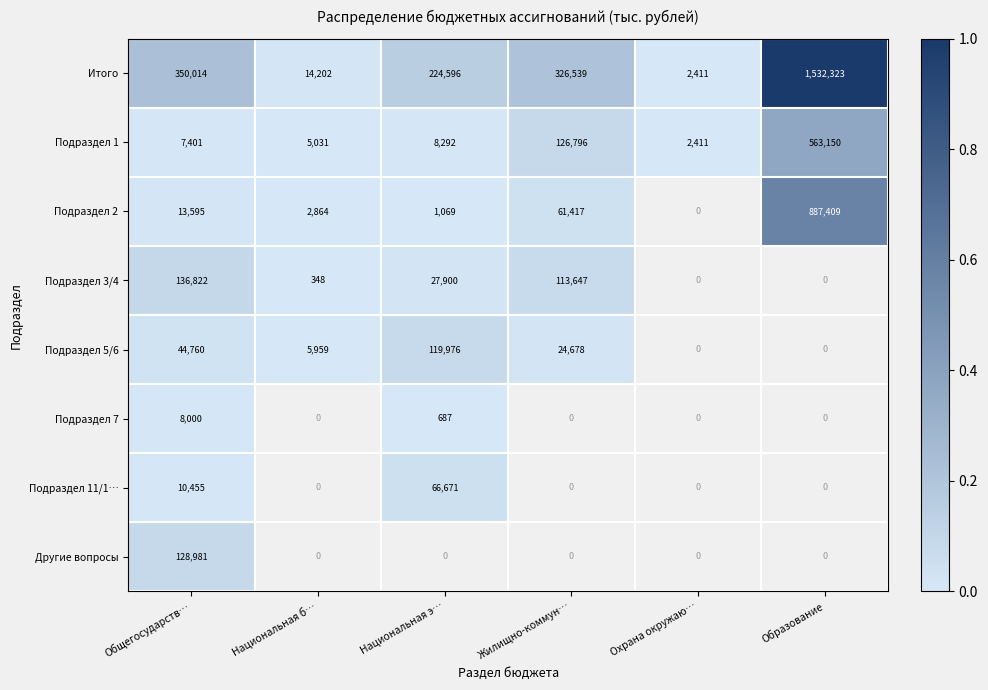

True or false: Подраздел 1 has a value of 3913 at Охрана окружаю….

False